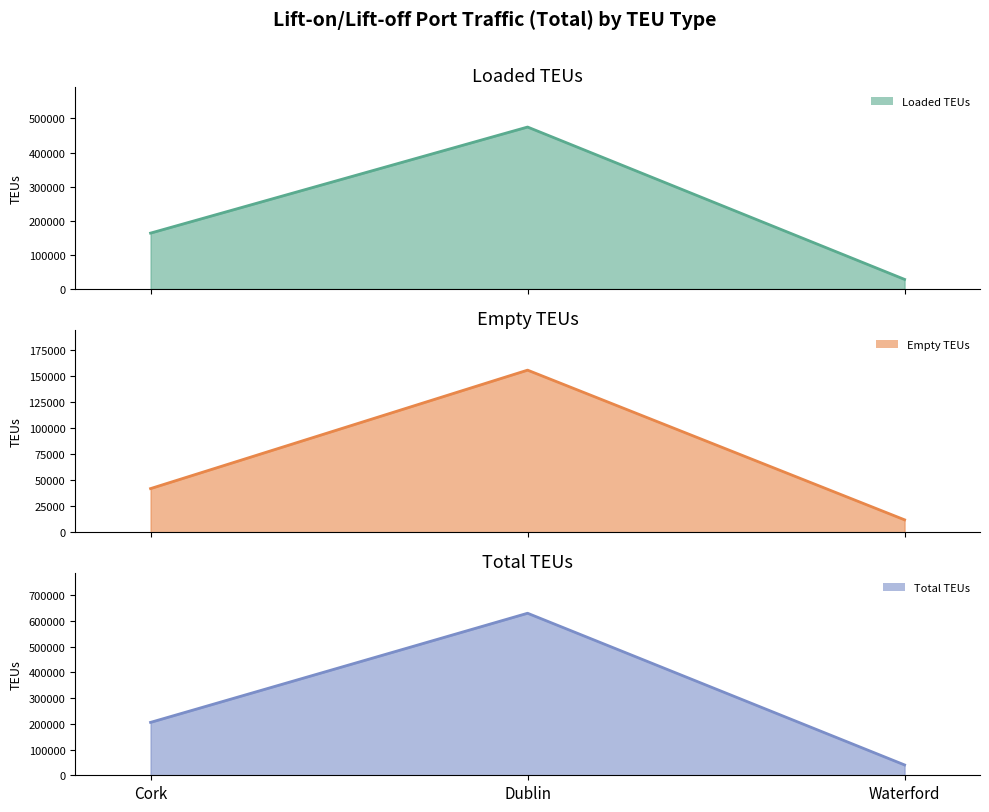

Which series has the largest total across all categories?

Total TEUs